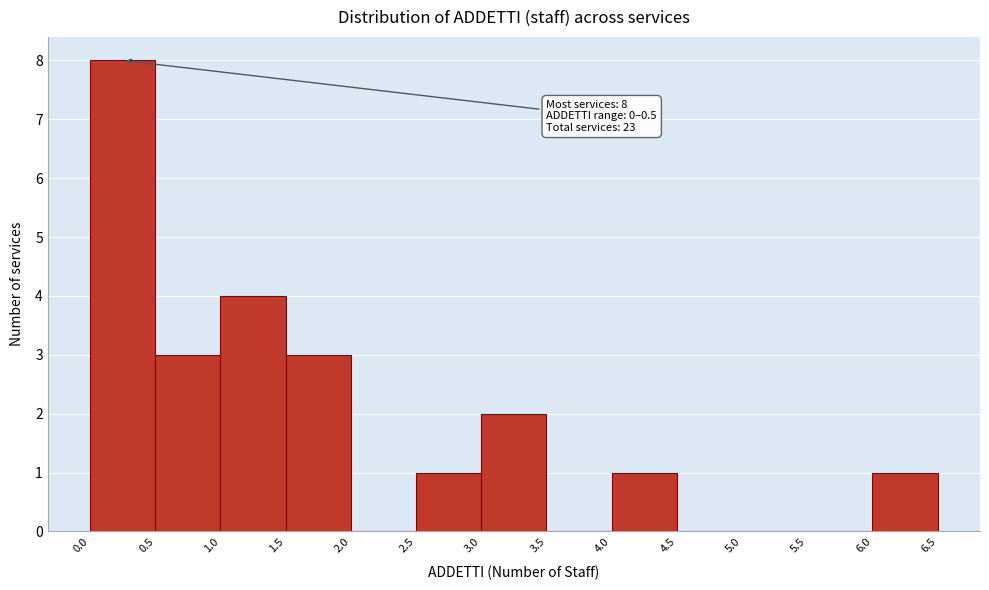

Which range on the x-axis has the tallest bar?

0.0 to 0.5